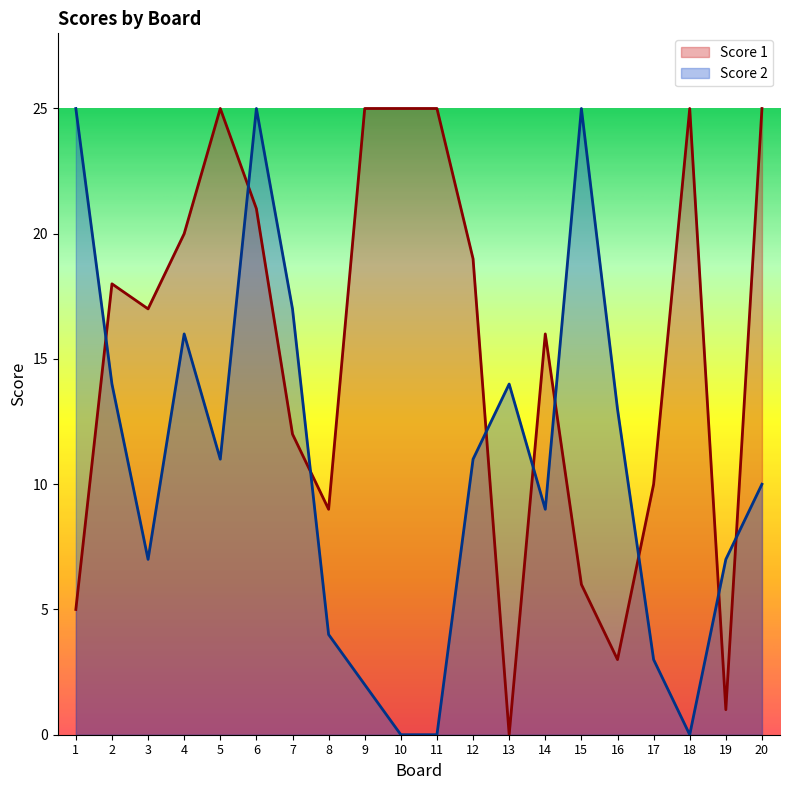

How many values in the Score 1 series are below 18?

10